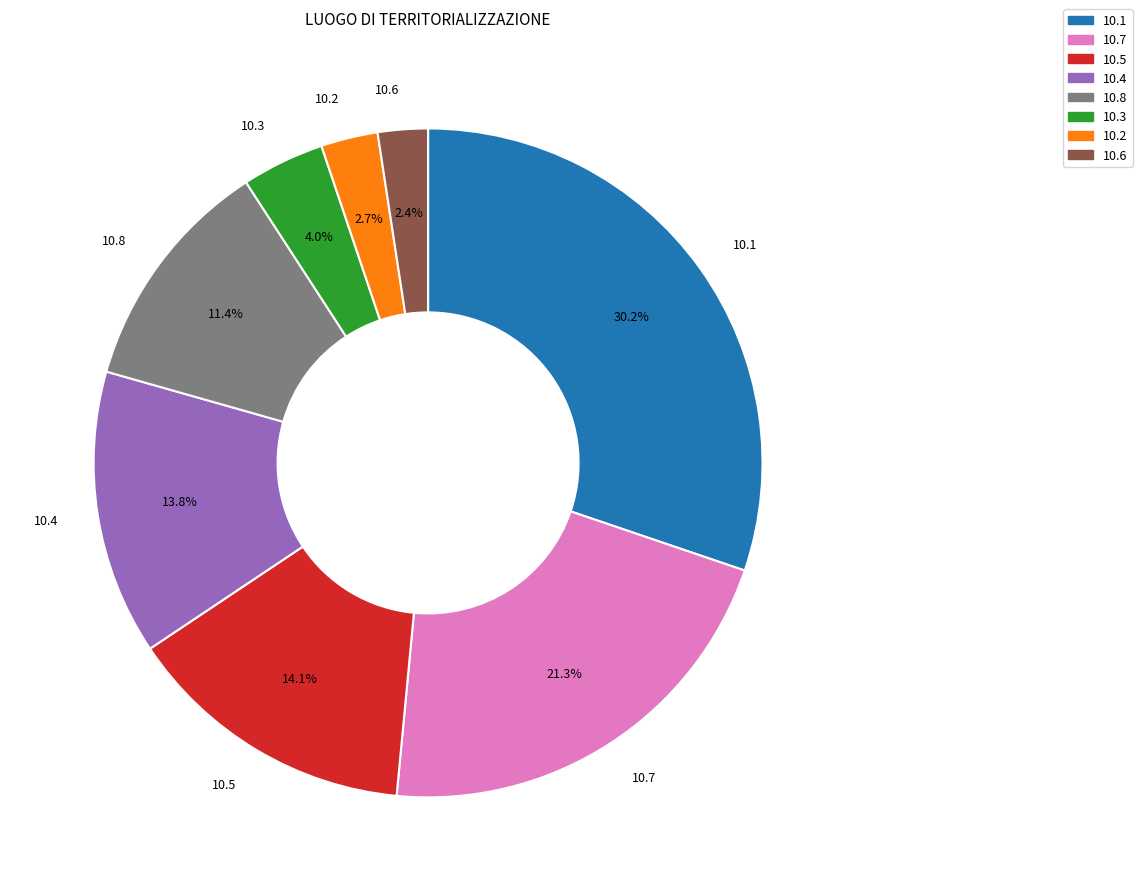

Is there any slice that represents more than half of the pie?

No